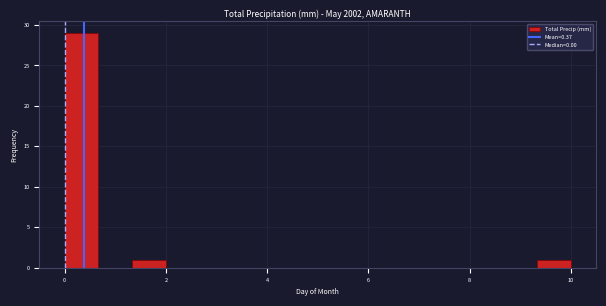

Around what value on the x-axis is the tallest bar? Give the approximate position of its centre, as read against the axis.

0.4